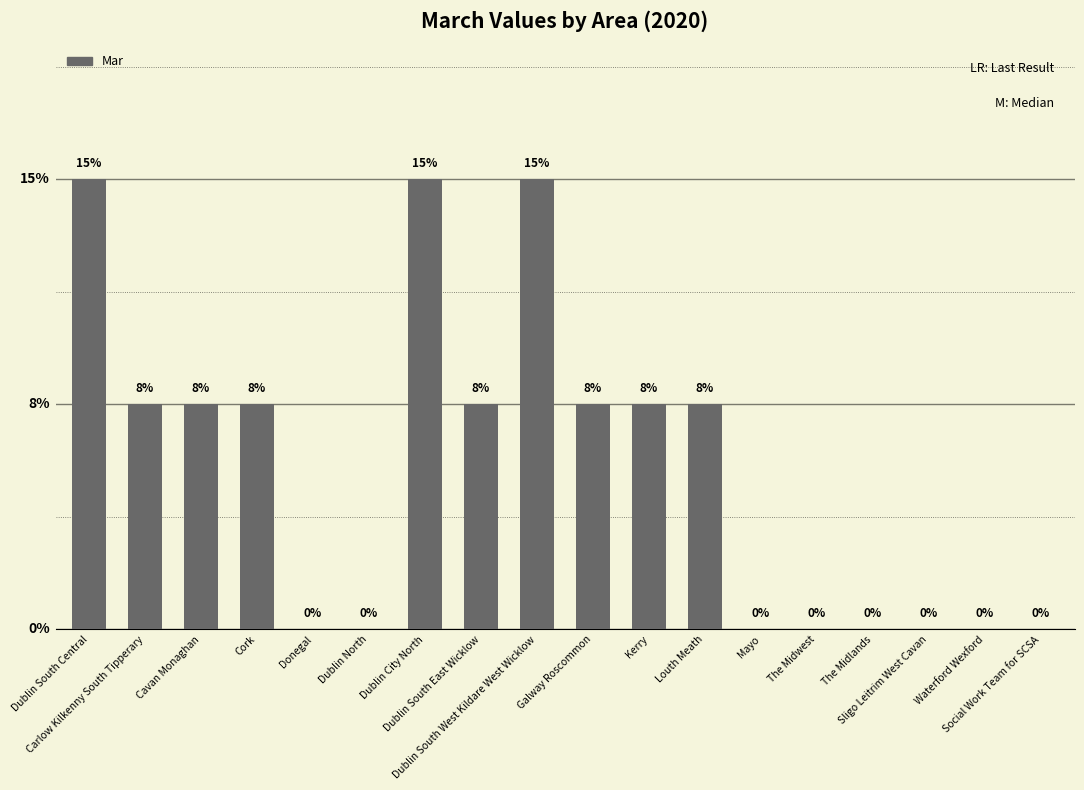

Which label corresponds to the largest value in the chart?

Dublin South Central